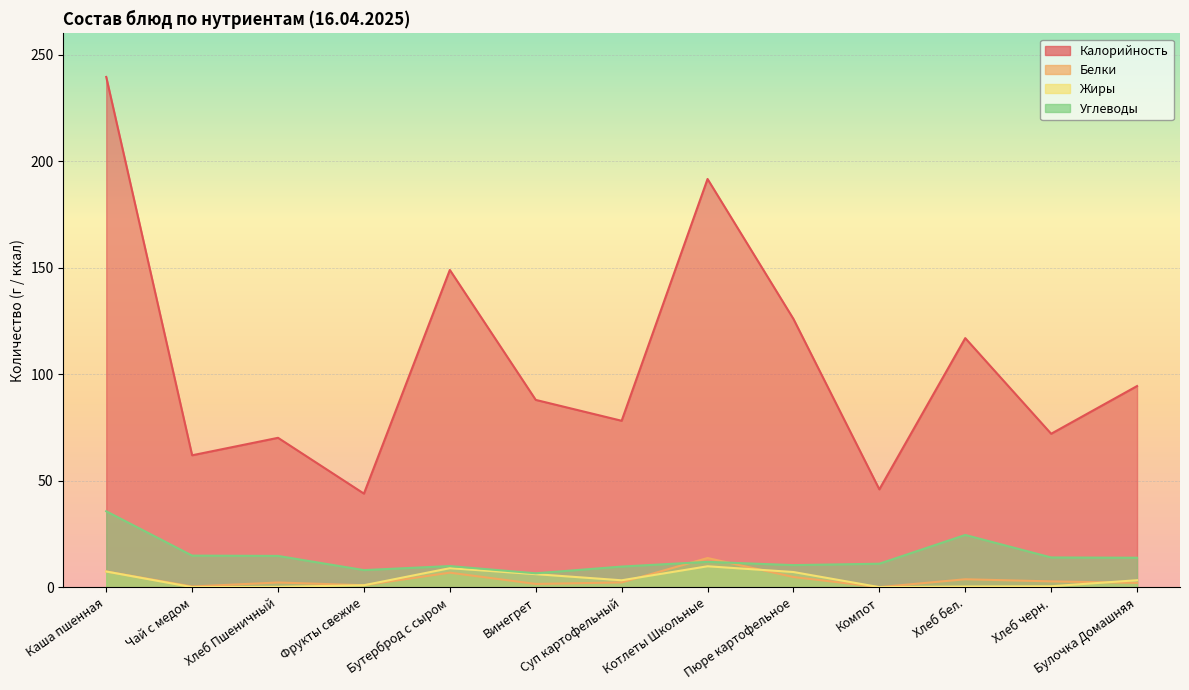

What position from the right is Винегрет?

8